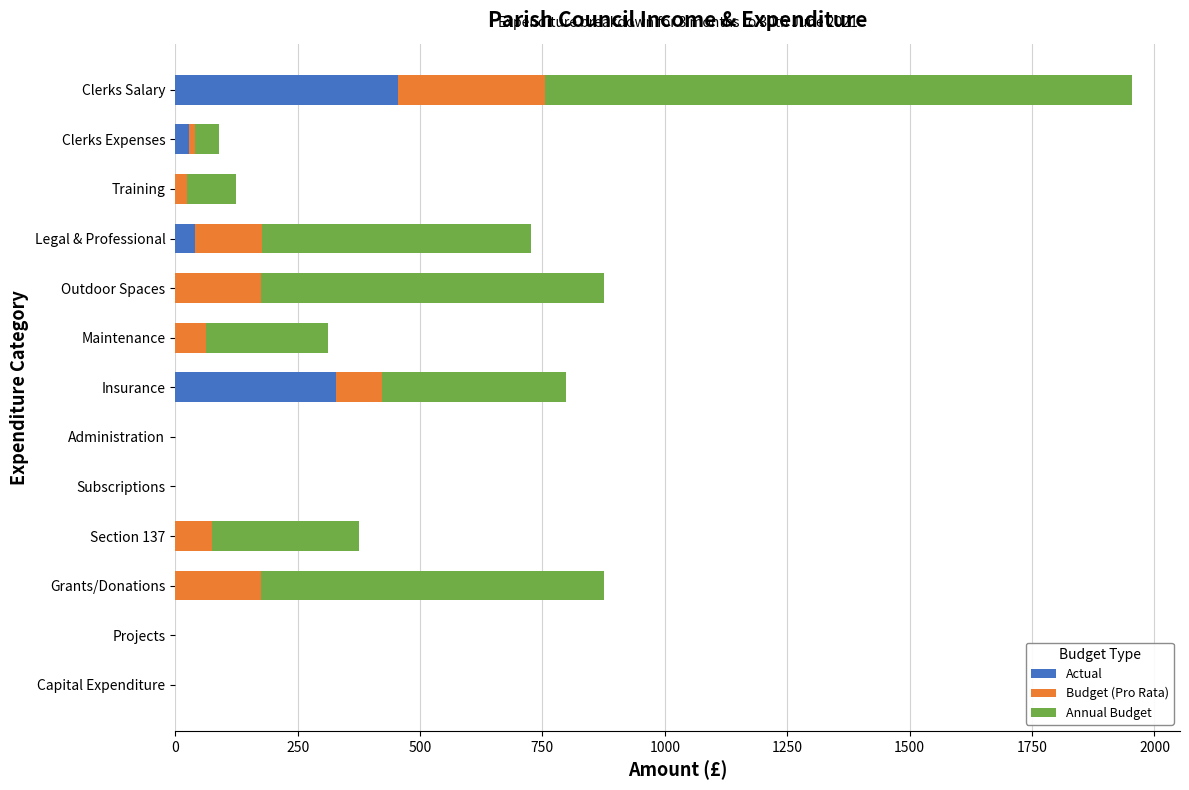

How many data points in Actual are above 0?

4